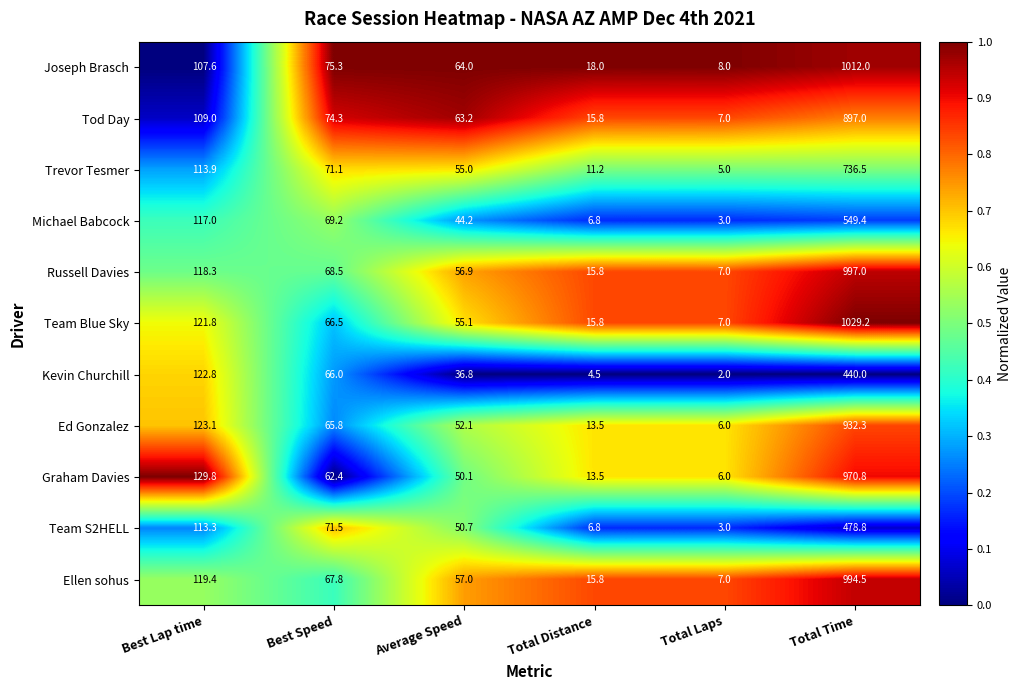

At which label does Kevin Churchill reach its minimum?

Total Laps